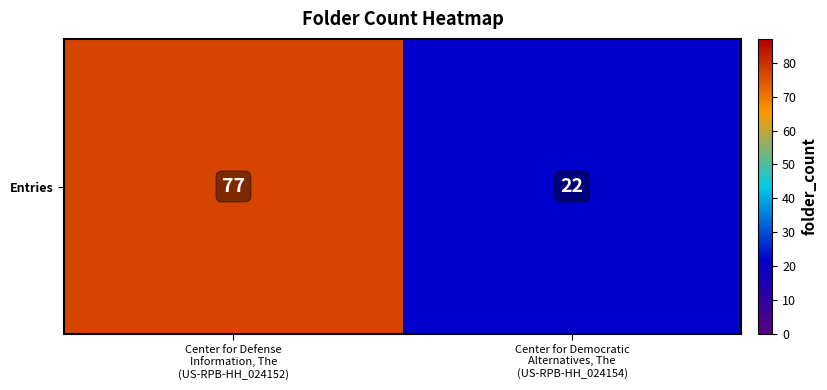

Between Center for Democratic
Alternatives, The
(US-RPB-HH_024154) and Center for Defense
Information, The
(US-RPB-HH_024152), which is larger?

Center for Defense
Information, The
(US-RPB-HH_024152)